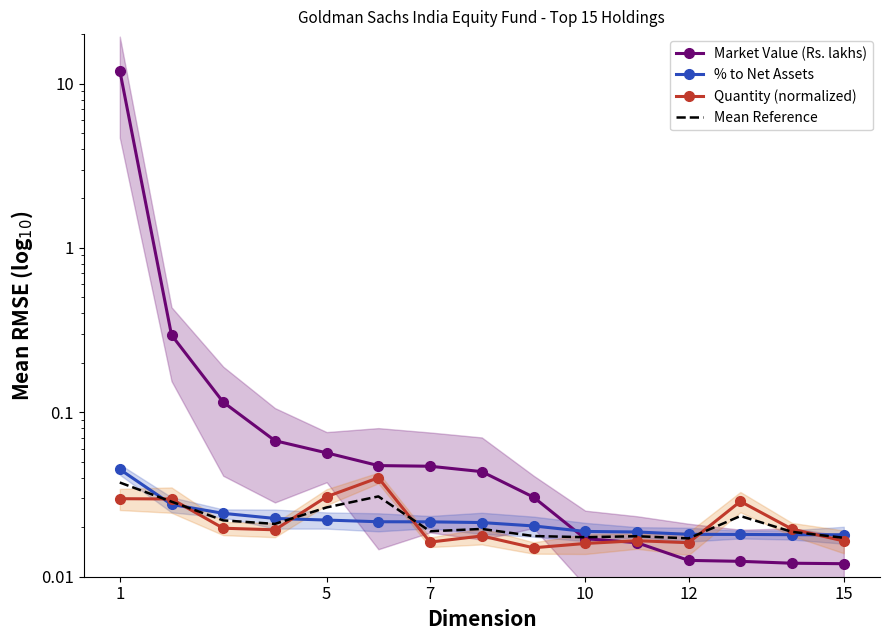

True or false: Quantity (normalized) and % to Net Assets intersect in this chart.

True